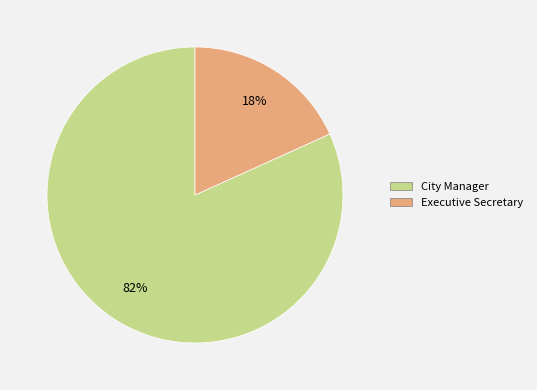

What is the ratio of the value at Executive Secretary to the value at City Manager?

0.2